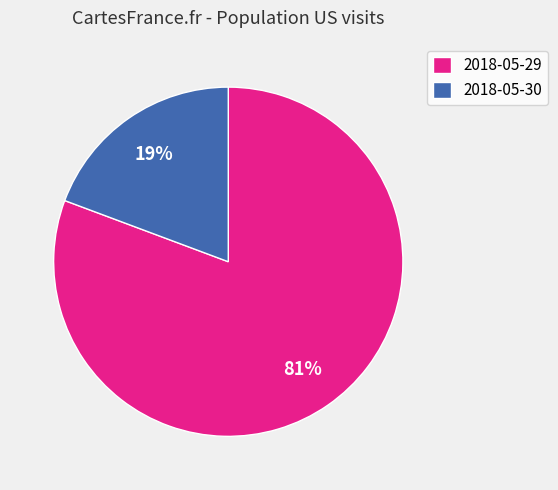

To the nearest percent, what is the average slice percentage?

50%